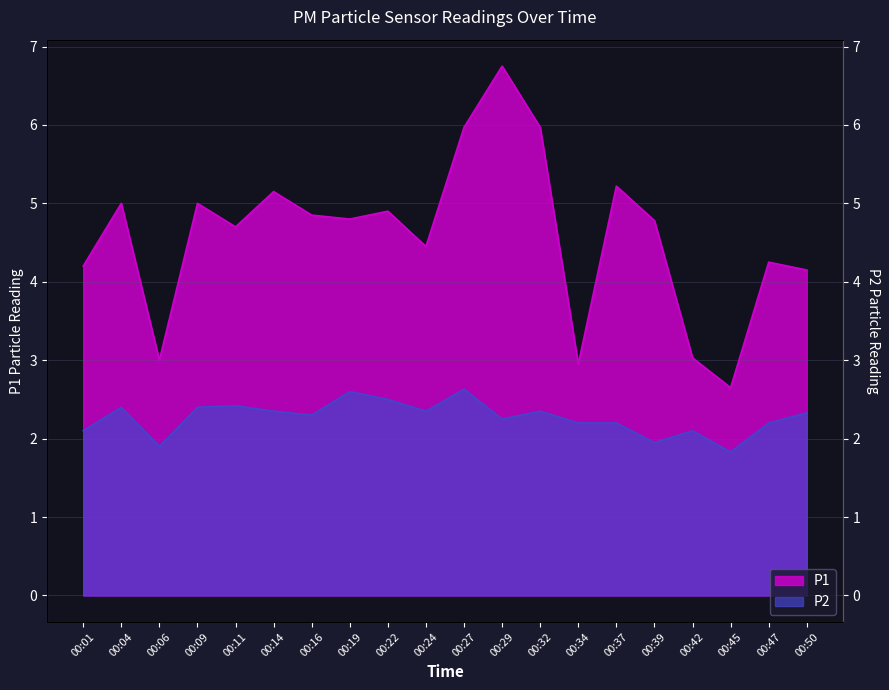

What is the greatest value displayed?

6.8